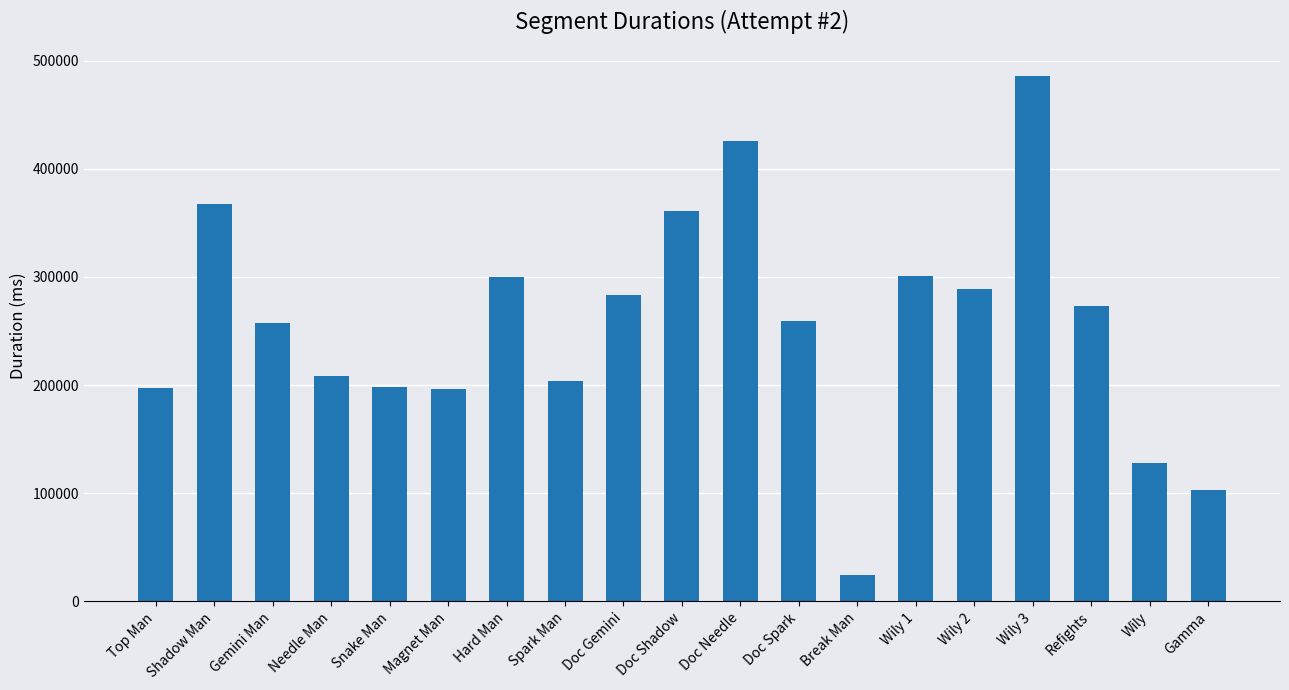

What is the approximate value at Wily 2, to the nearest 10?

288500